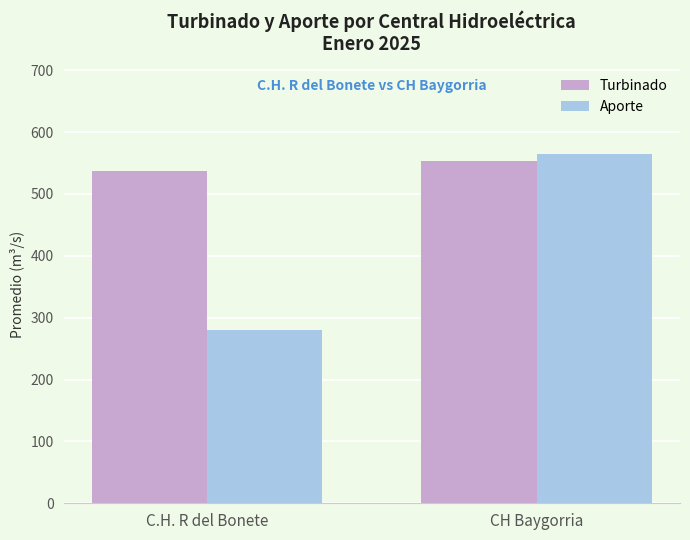

What is the label of the 1st bar from the right?

CH Baygorria